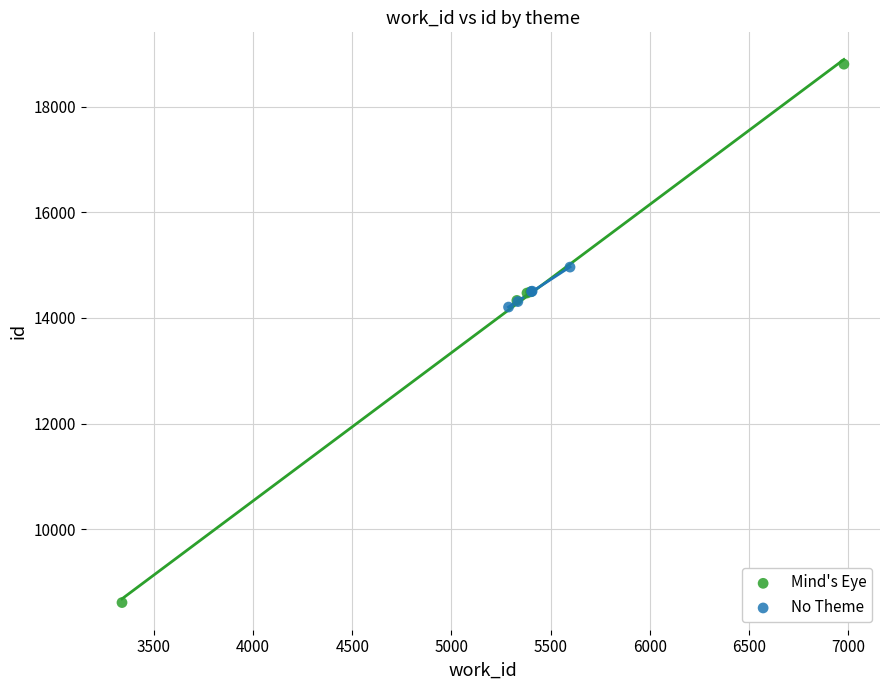

Which series reaches the maximum Y coordinate?

Mind's Eye